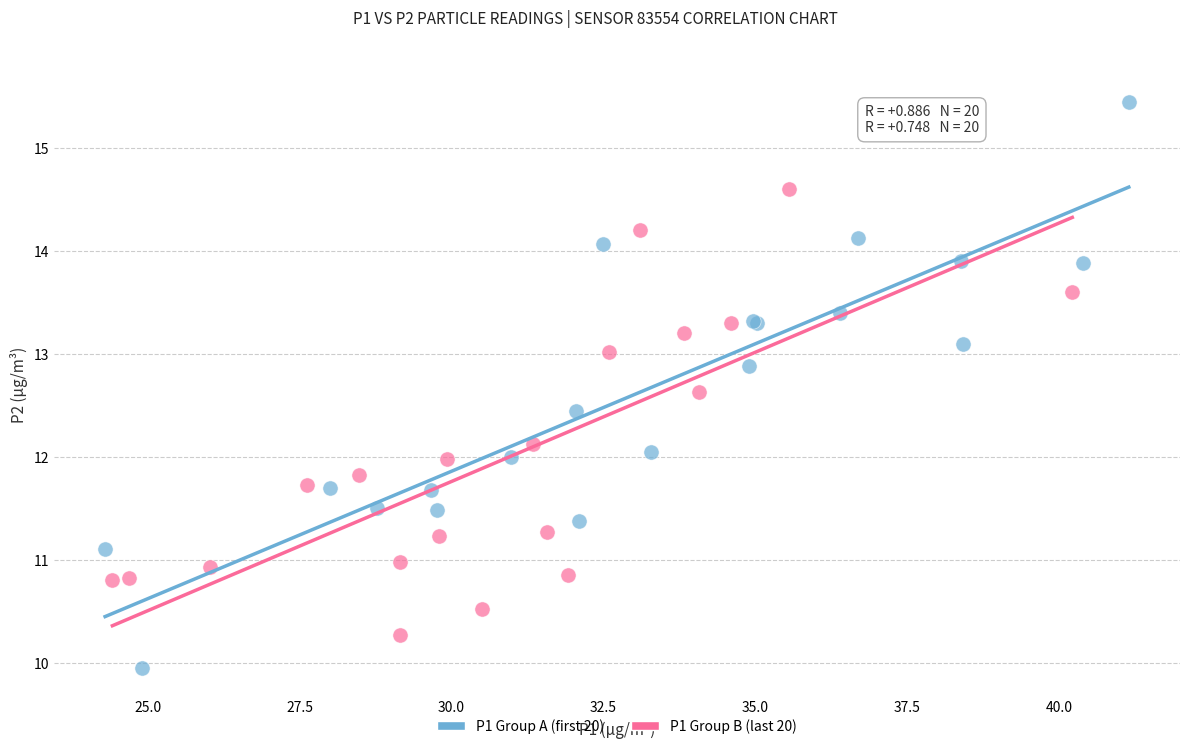

Which series reaches the maximum Y coordinate?

P1 Group A (first 20)